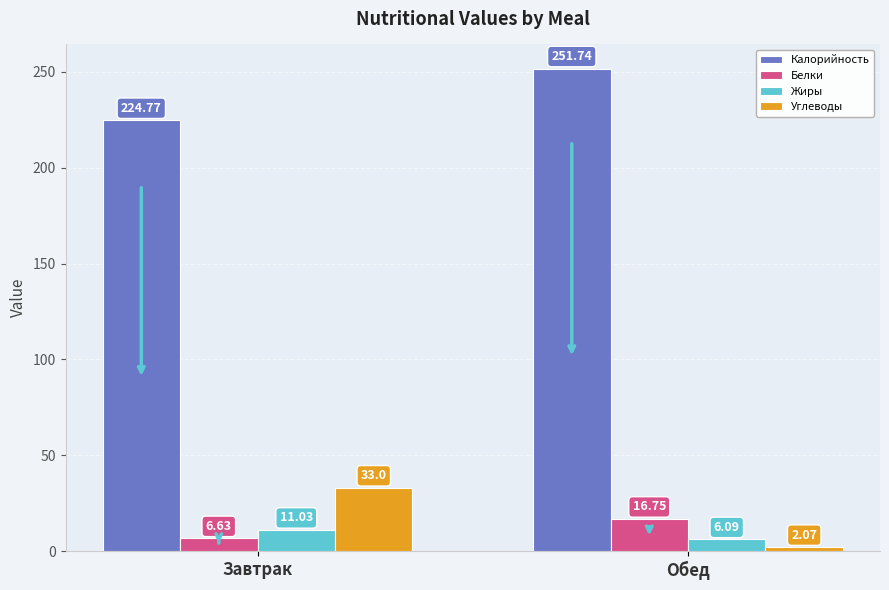

At which label does Калорийность first exceed 251?

Обед